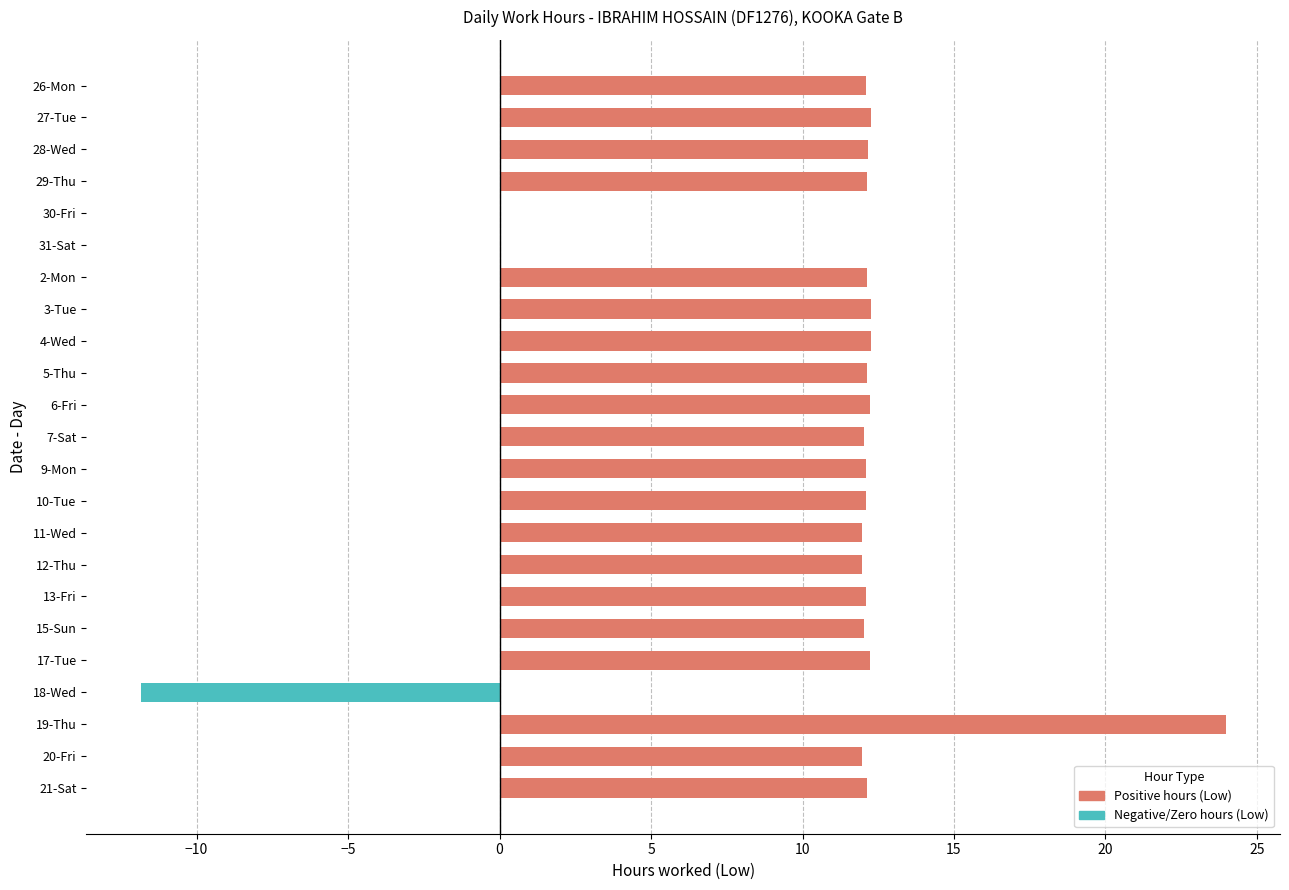

Rank the series by their maximum value, from lowest to highest.

Negative hours (Low), Positive hours (Low)